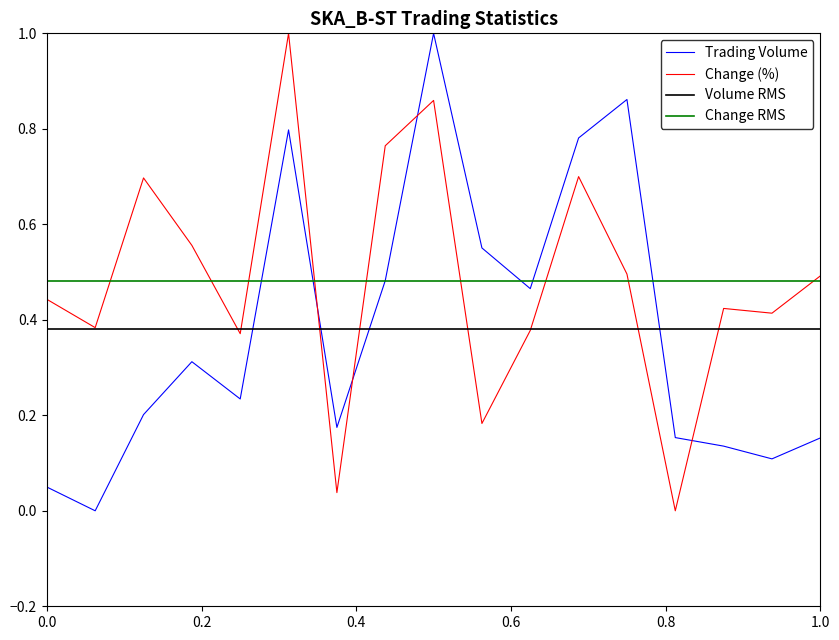

Which series ends up on top after the final intersection of Change (%) and Trading Volume?

Change (%)